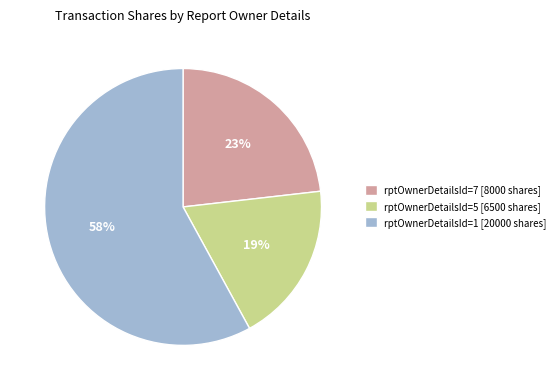

What percentage is the rptOwnerDetailsId=5 [6500 shares] slice, to the nearest percent?

19%